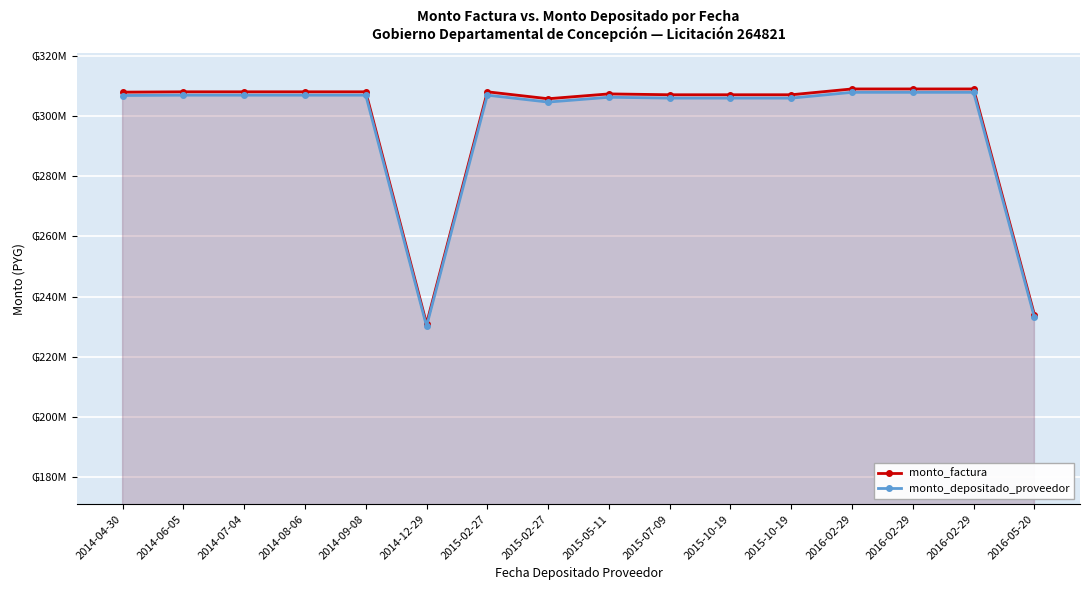

How many data points does each series have?

16